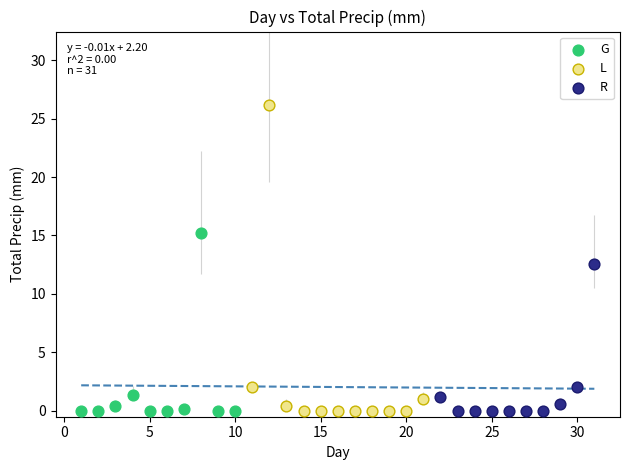

Which series has the widest spread of Y values?

L